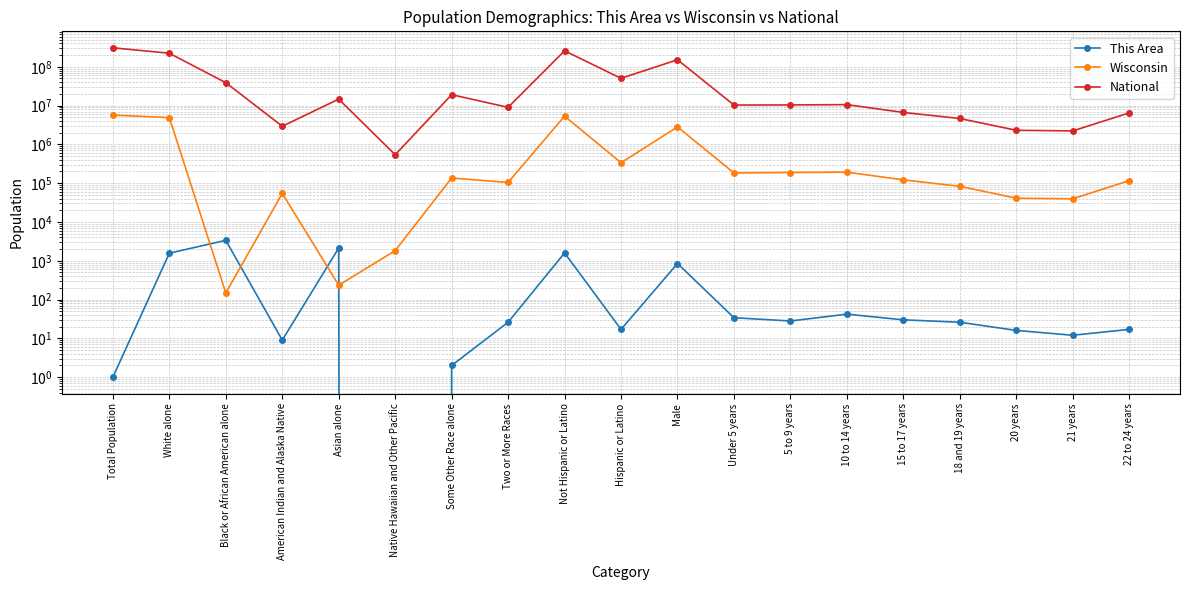

Reading right to left, what are all the values shown in this chart?

This Area: 17	12	16	26	30	42	28	34	849	17	1591	26	2	0	2129	9	3359	1566	1
Wisconsin: 116312	39578	41007	83122	121681	192232	188286	183391	2822400	336056	5350930	104317	135867	1827	234	54526	148	4902067	5686986
National: 6482659	2223198	2308319	4647457	6656209	10579862	10389638	10319427	151781326	50477594	258267944	9009073	19107368	540013	14674252	2932248	38929319	223553265	308745538